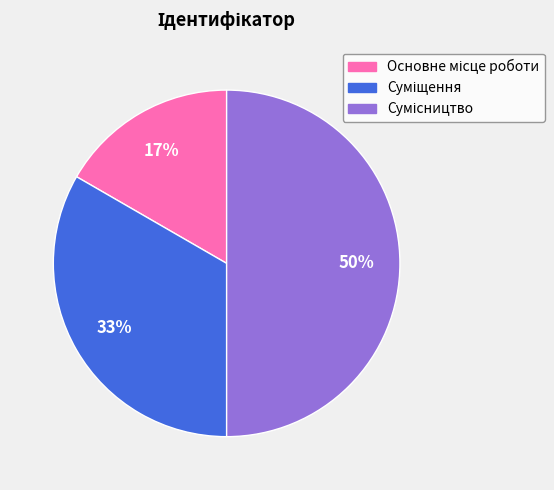

To the nearest percent, what is the difference between the largest and smallest slice percentages?

33%